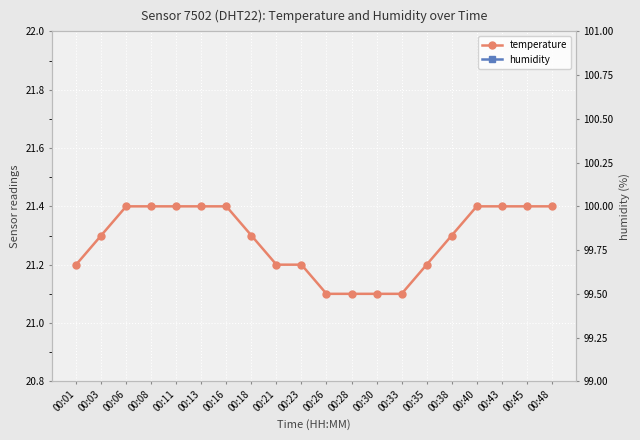

Where is humidity nearest to the value 99?

00:01